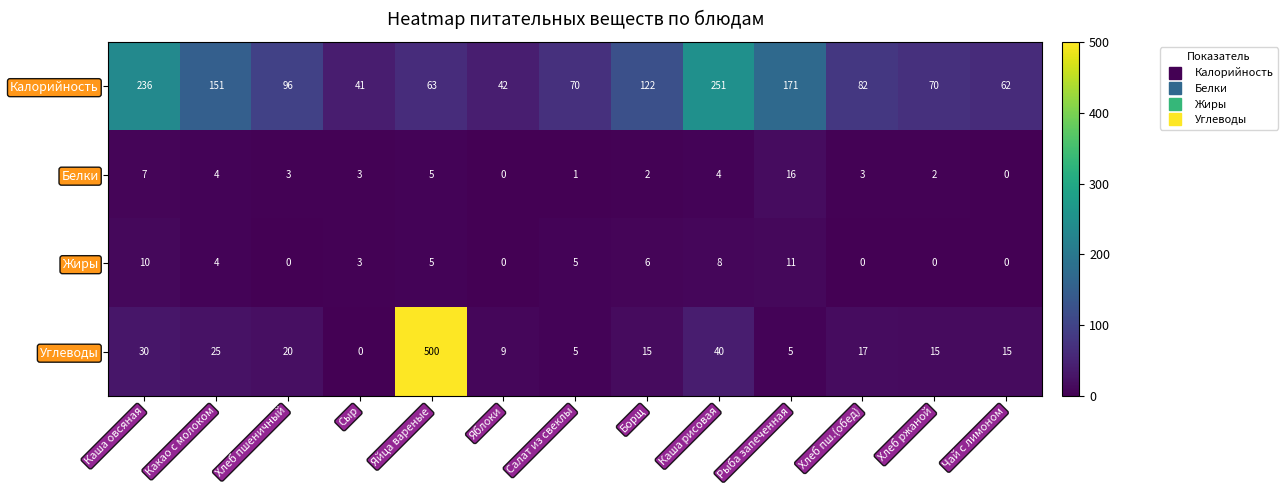

At which category is the sum across all series the highest?

Яйца вареные